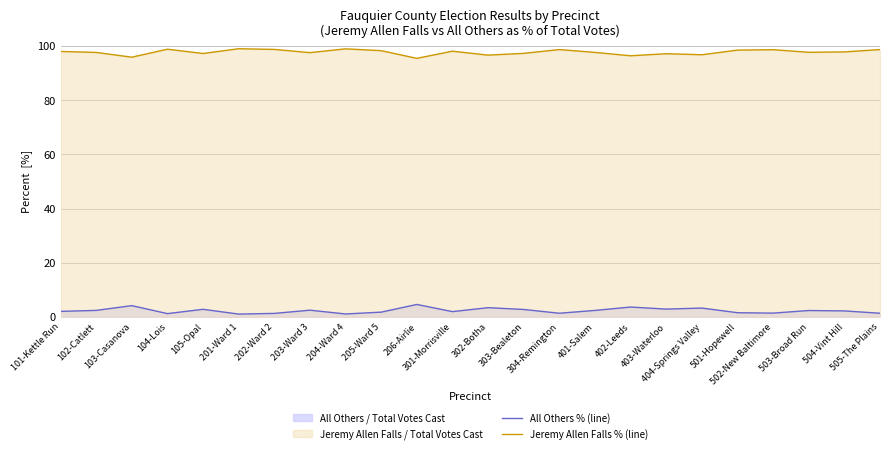

How many data points in All Others % (line) are less than 2?

10